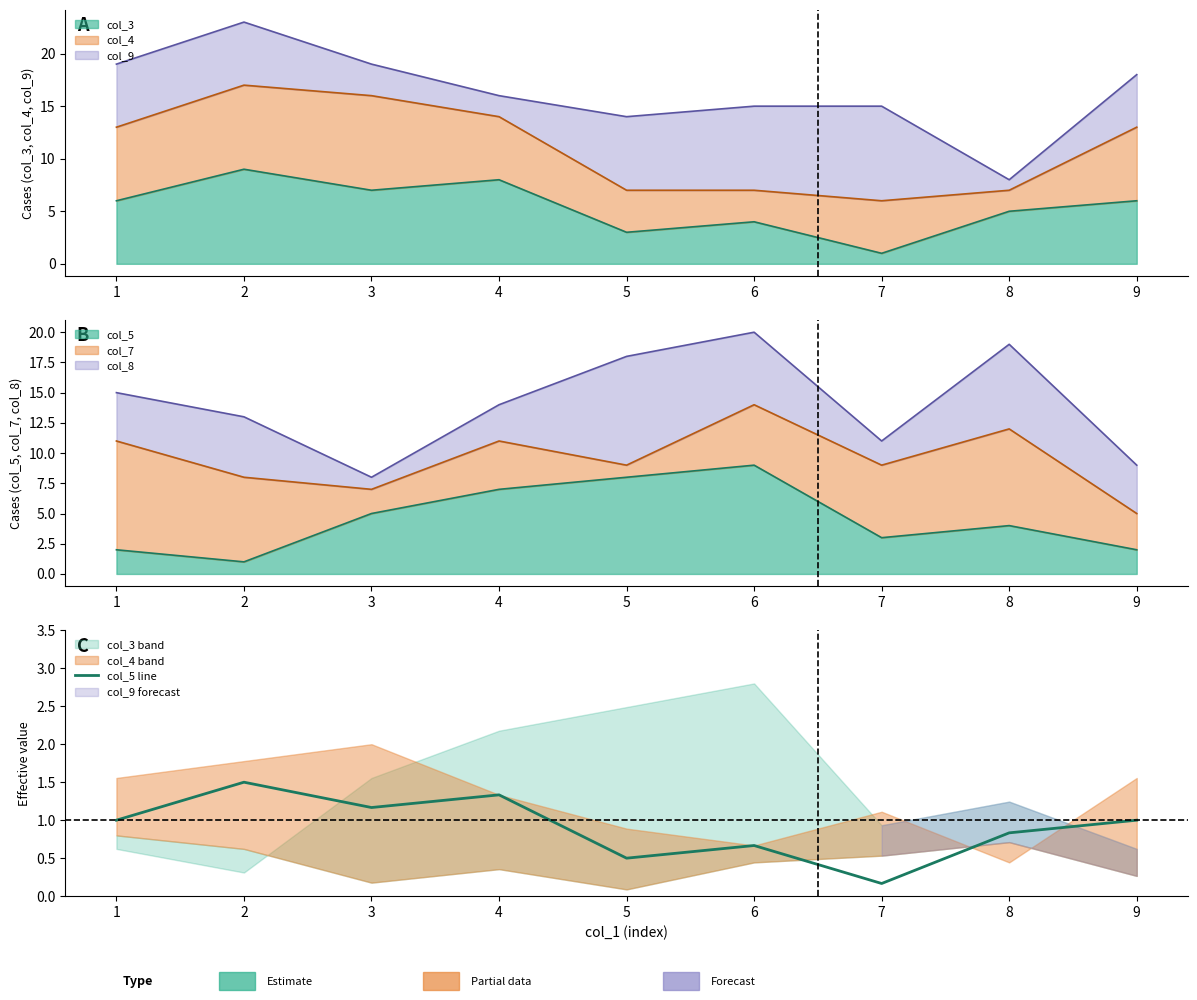

What is the change in value from 4 to 5?

-0.8